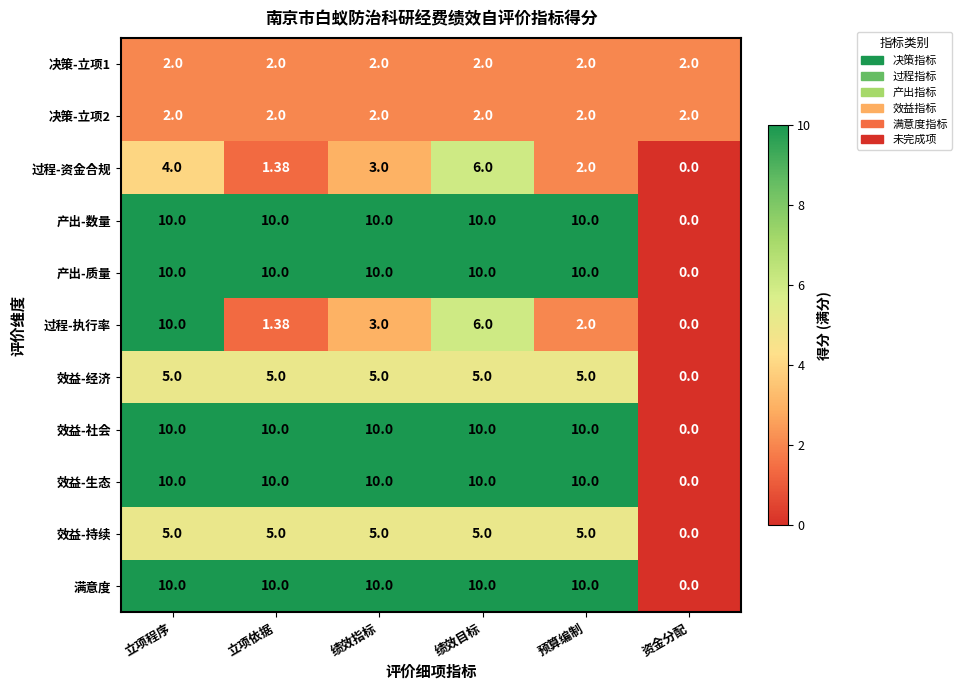

At which category is the sum across all series the highest?

立项程序